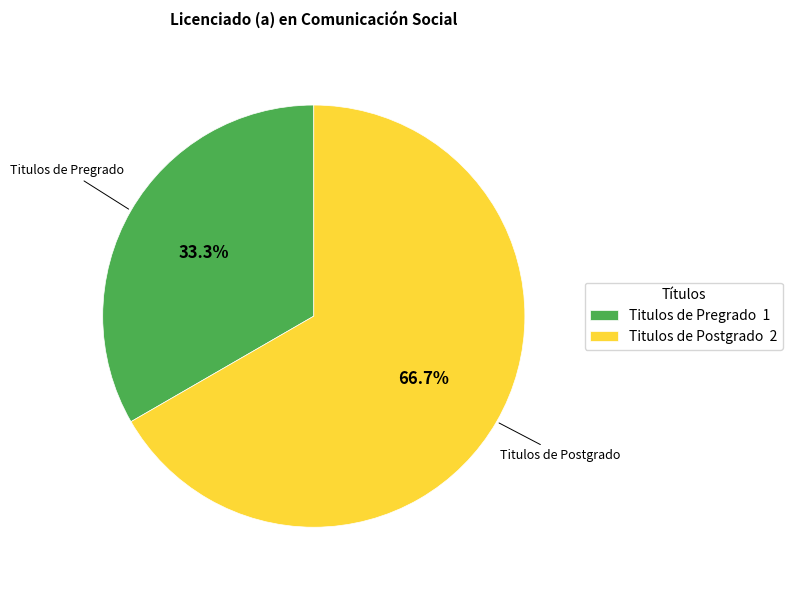

Count the number of slices in the pie.

2